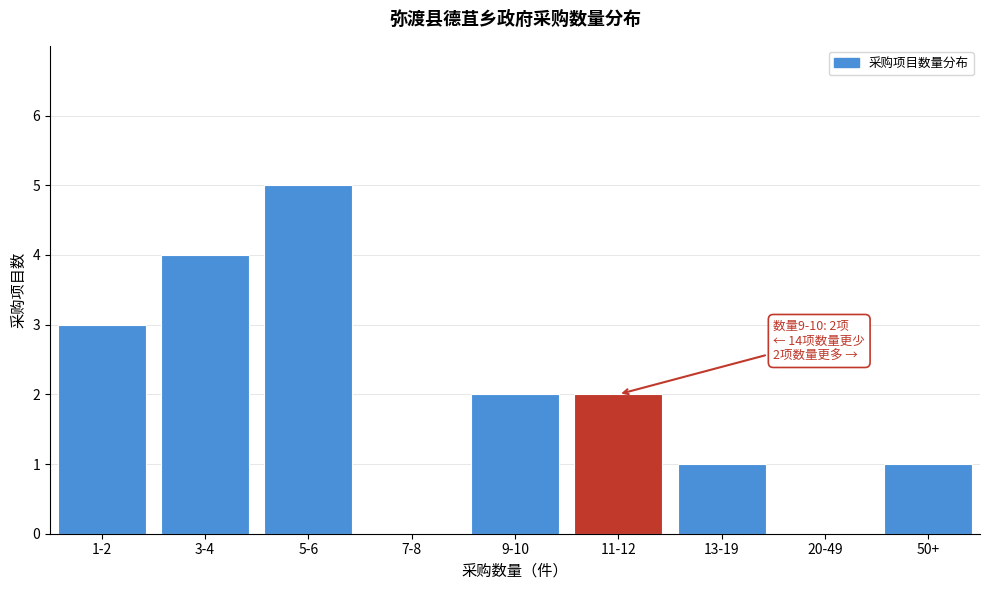

Reading right to left, extract all data points from this chart.

50+=1	20-49=0	13-19=1	11-12=2	9-10=2	7-8=0	5-6=5	3-4=4	1-2=3